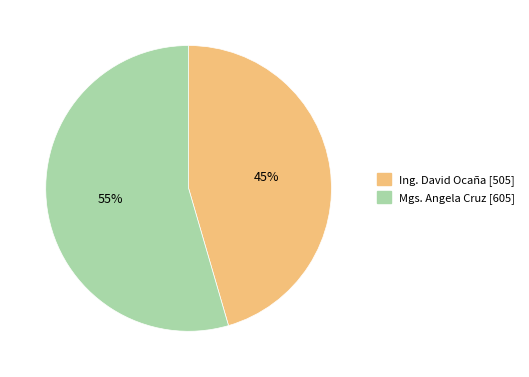

Does any single category account for the majority?

Yes